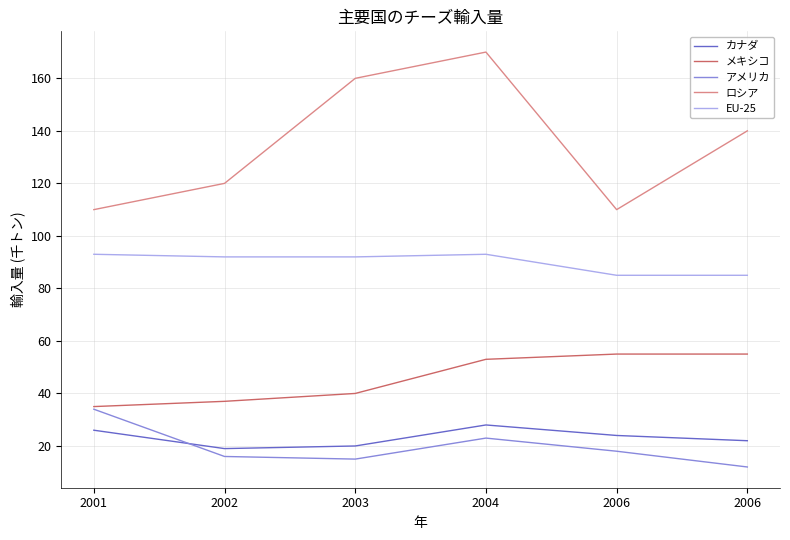

What is the spread (max minus min) of values at 2001?

84